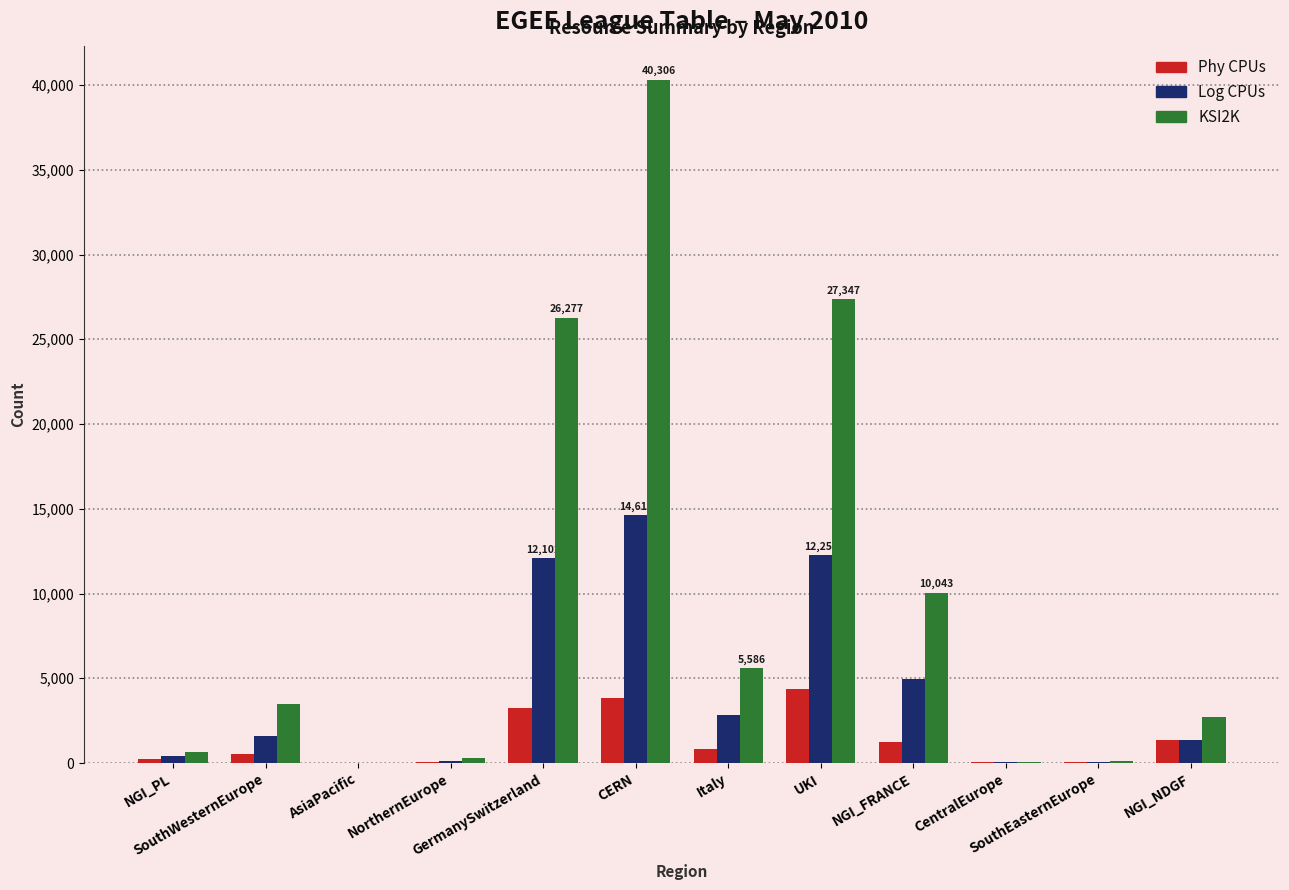

Which series has the largest total across all categories?

KSI2K